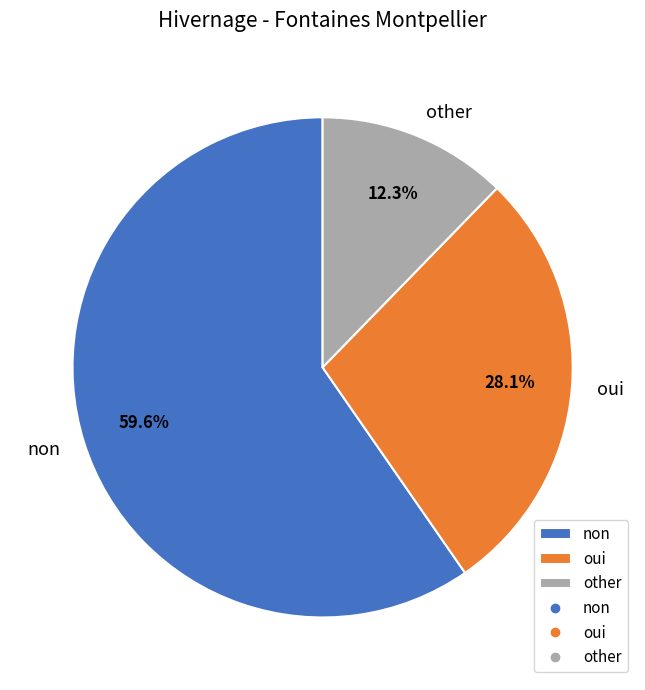

Which category has the biggest portion of the pie?

non